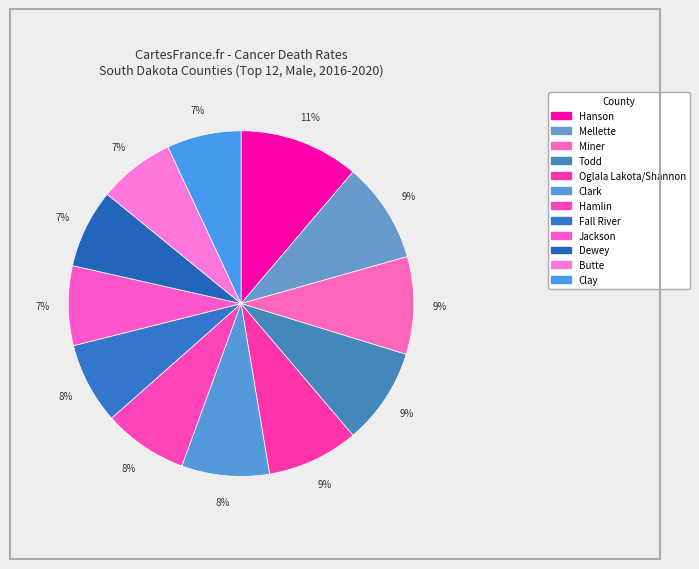

Count the number of slices in the pie.

12